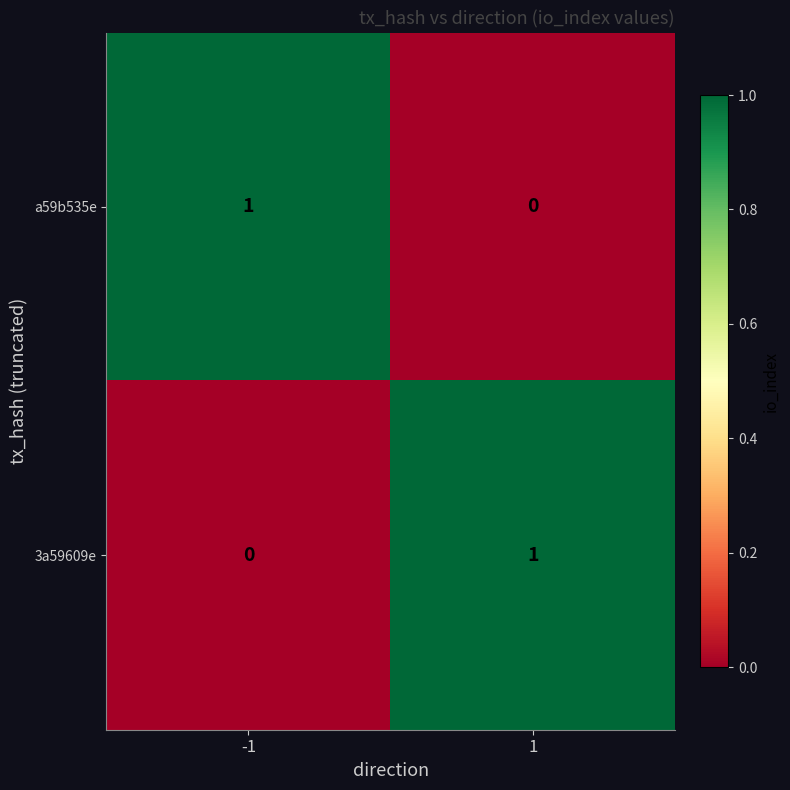

What is the total value across all series at 1?

1